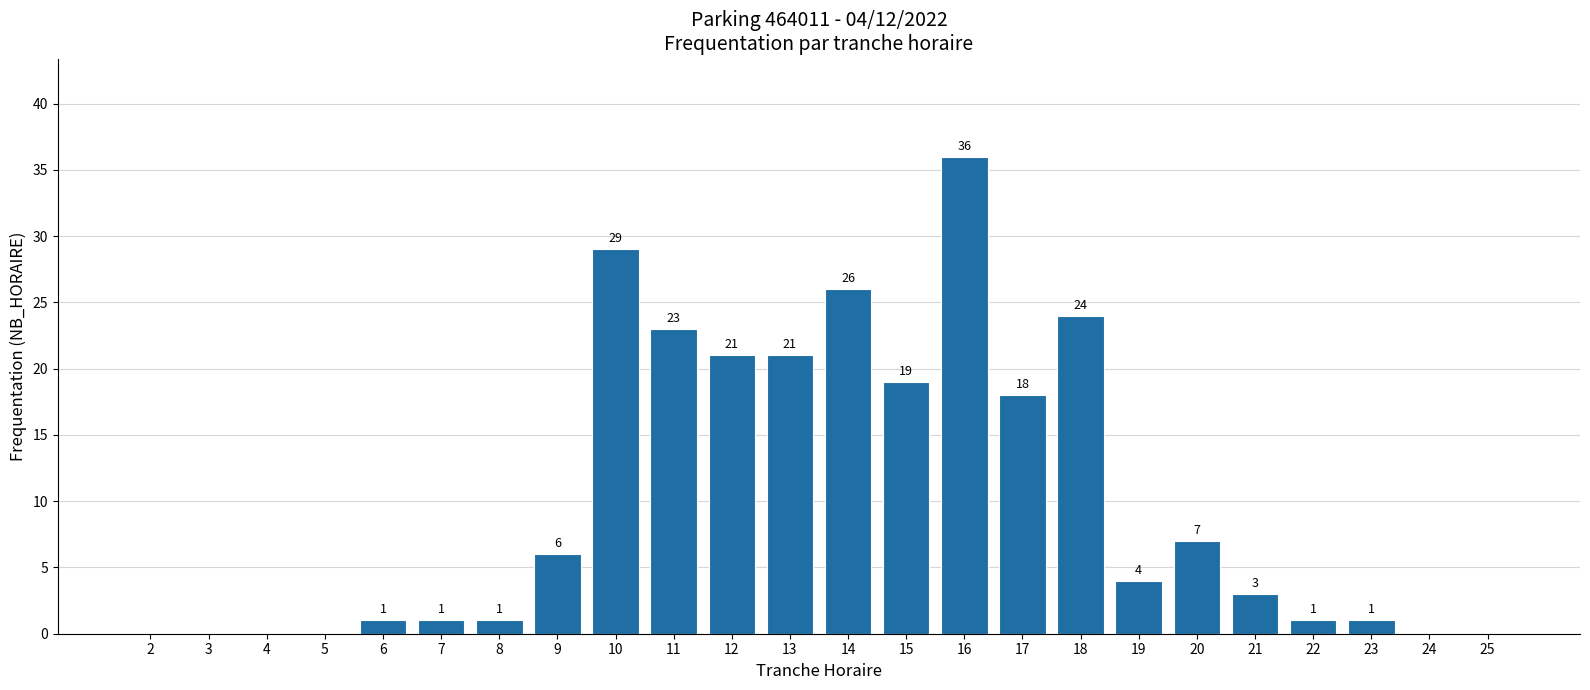

Reading right to left, transcribe all the data shown in this chart.

25=0	24=0	23=1	22=1	21=3	20=7	19=4	18=24	17=18	16=36	15=19	14=26	13=21	12=21	11=23	10=29	9=6	8=1	7=1	6=1	5=0	4=0	3=0	2=0